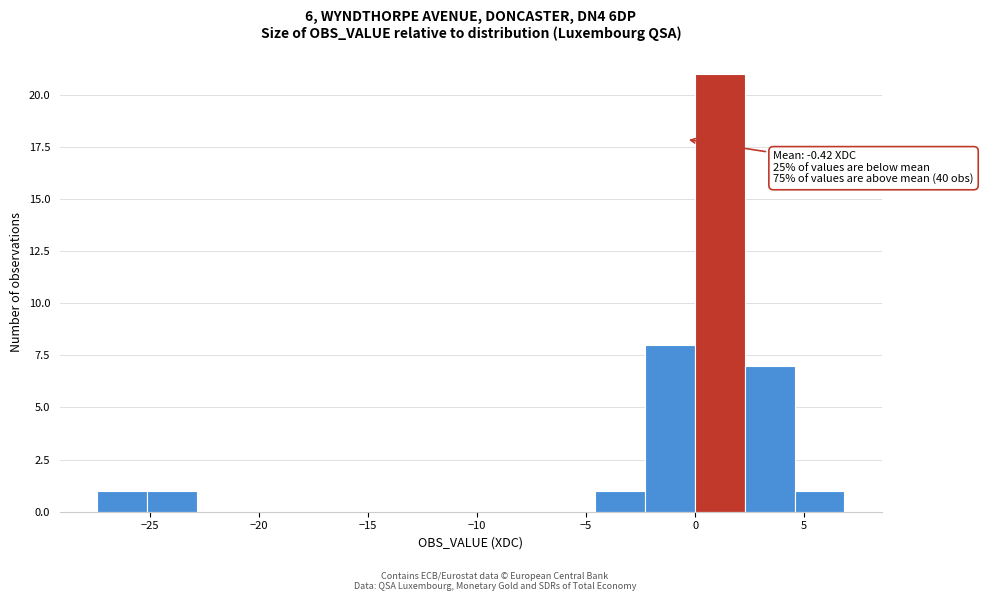

Over which range of the x-axis is the bar tallest?

0.0 to 2.5